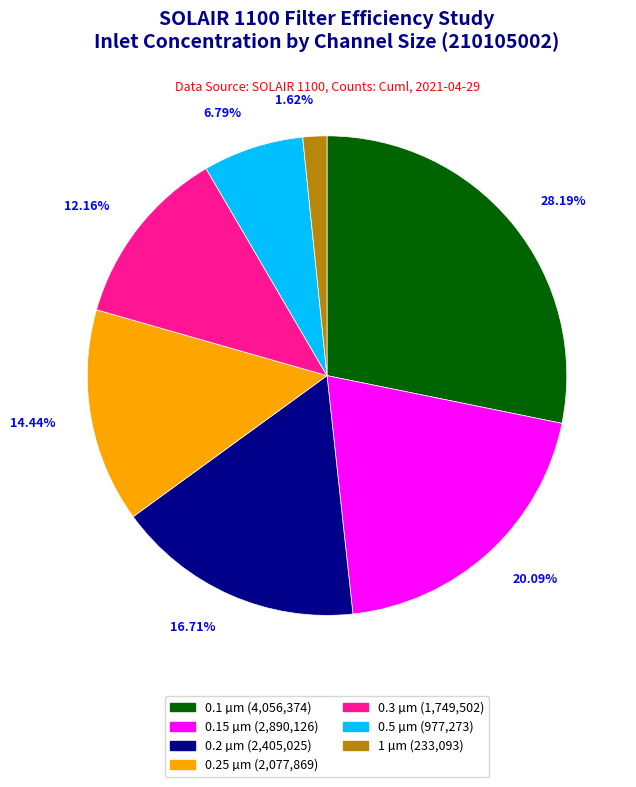

Does any single category account for the majority?

No